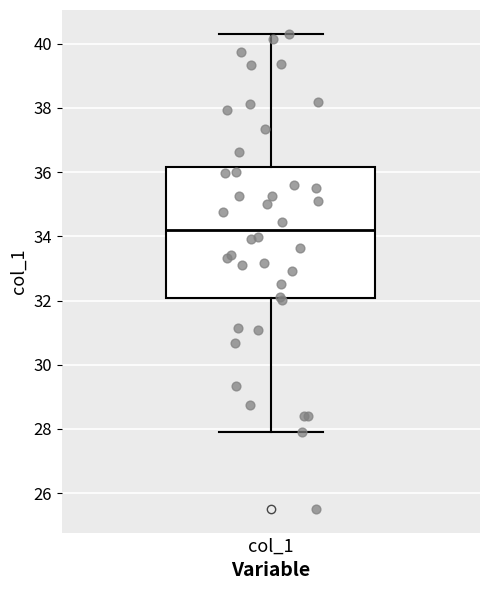

Read this box plot against the y-axis: the position of the median line, the range covered by the box, and the ends of both whiskers. The values are not printed on the chart, so give them approximately, as read against the axis.

median 34.2, box 32.0 to 36.2, whiskers 28.0 to 40.4